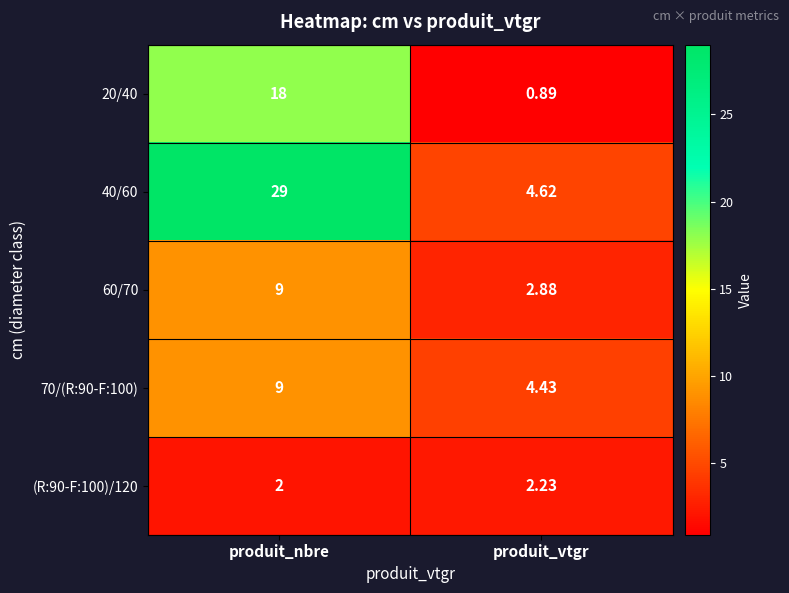

Which series has the widest spread of values?

40/60